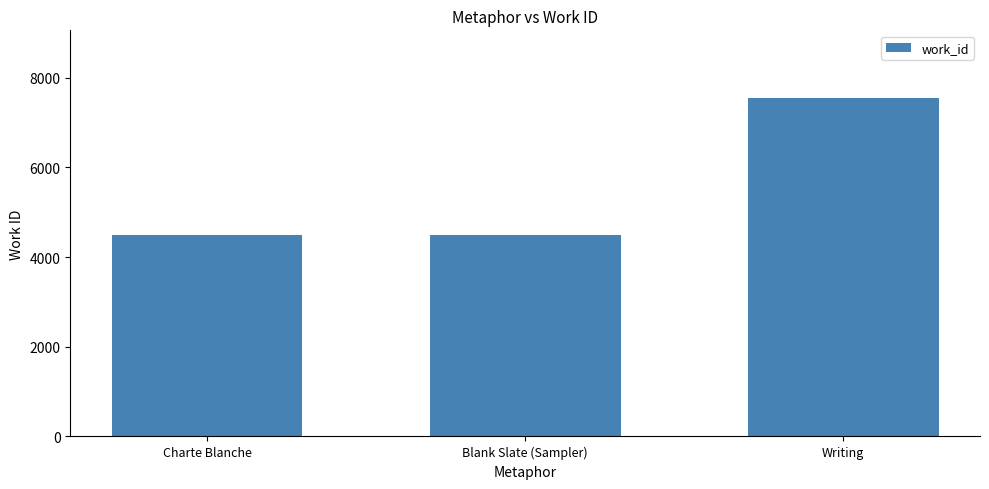

Count the number of categories in the chart.

3